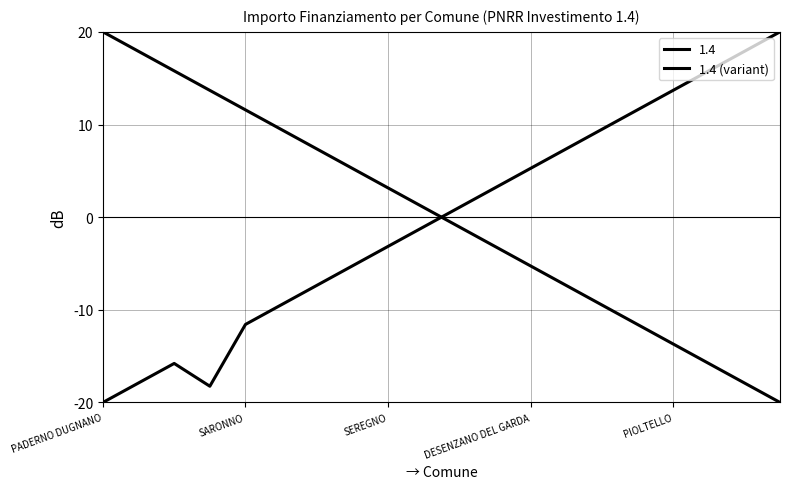

Is this an area chart (filled region under the line)?

No